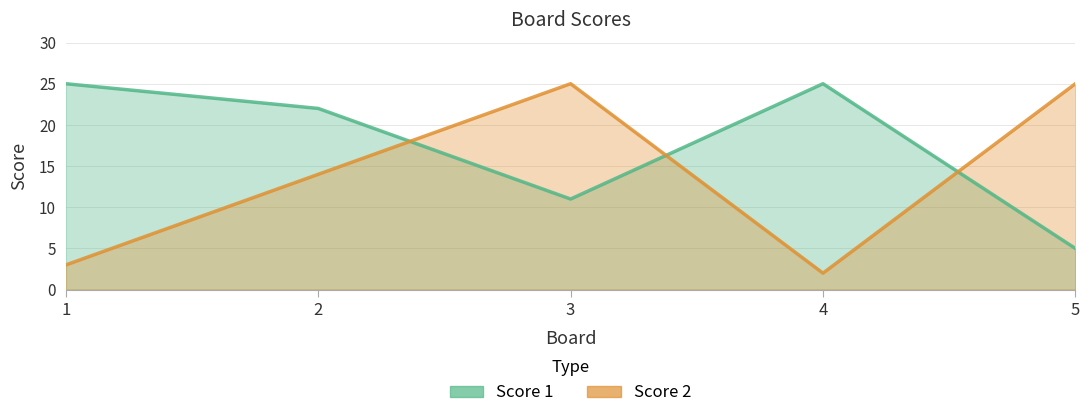

Which category has the lowest value in the Score 1 series?

5